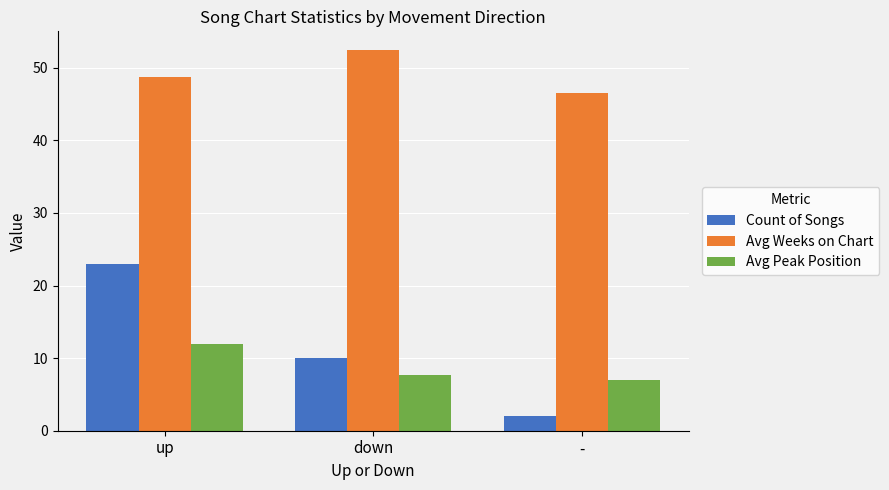

What is the value of the Avg Peak Position bar at the 2nd from the left?

7.7